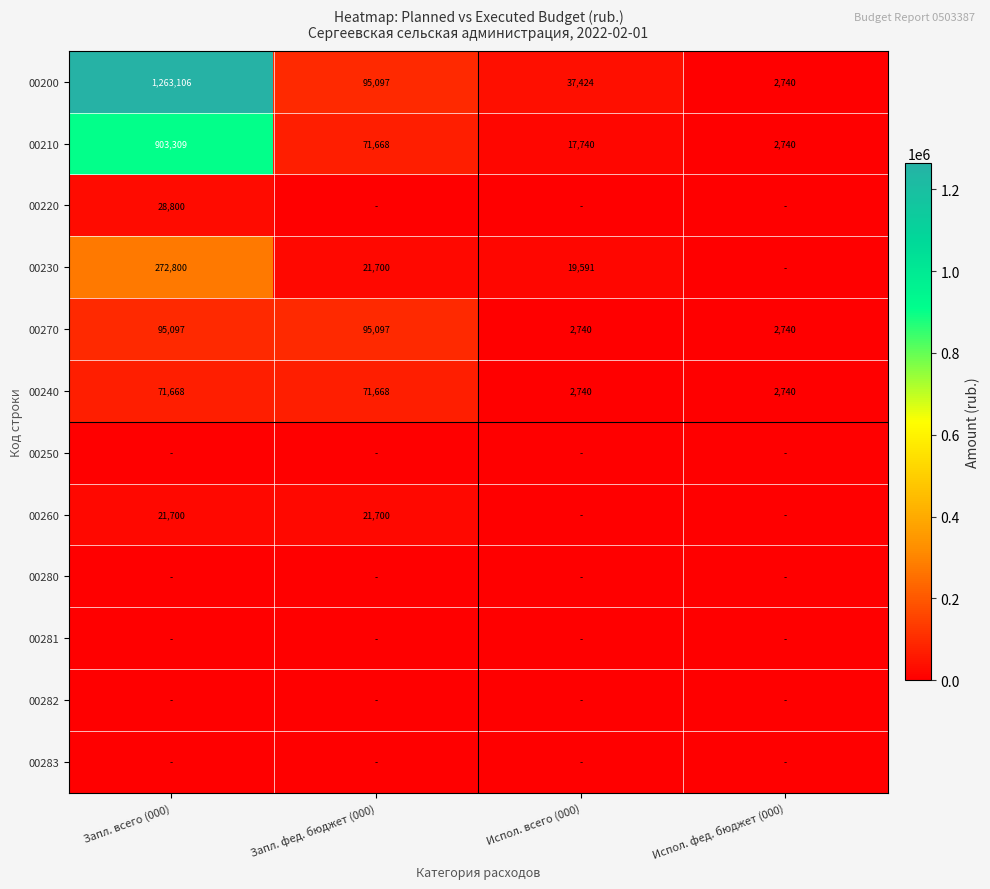

True or false: 00210 has a value of 509143 at Запл. всего (000).

False